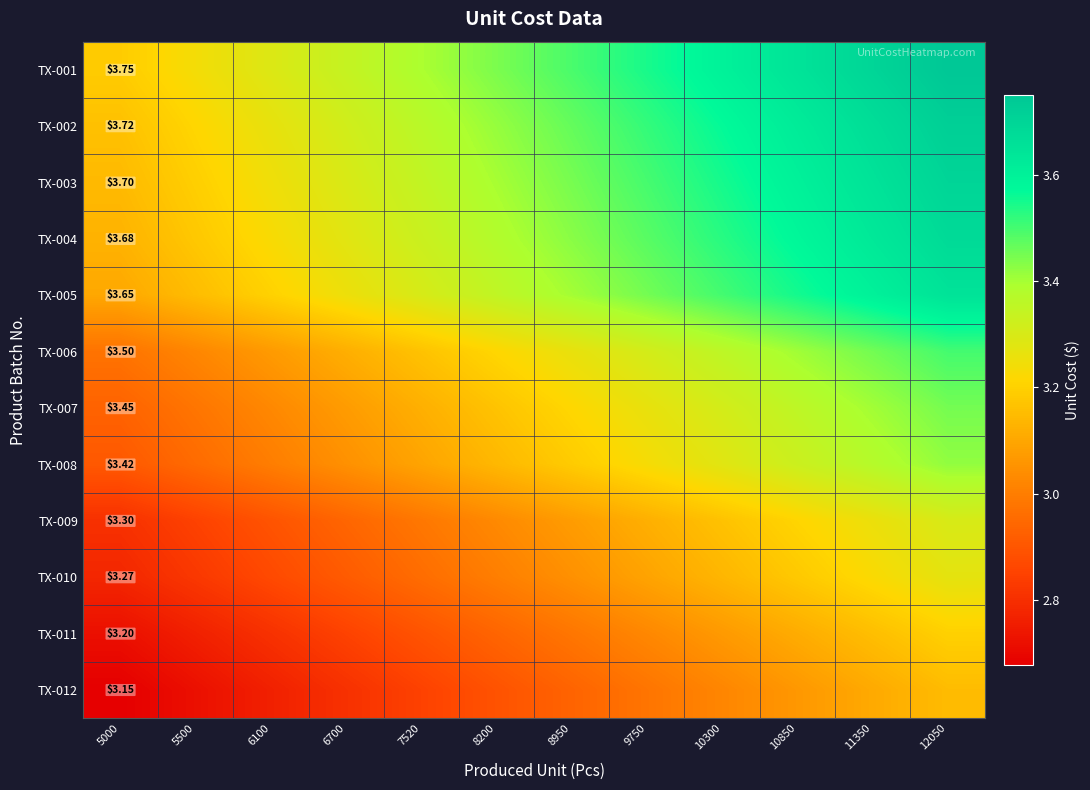

What is the maximum value shown in the chart?

3.8